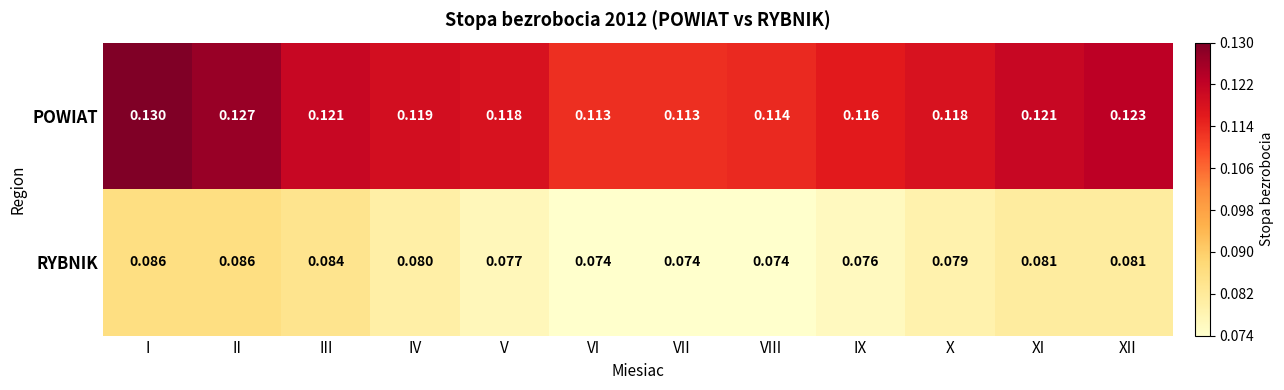

Rank the series by their maximum value, from lowest to highest.

RYBNIK, POWIAT